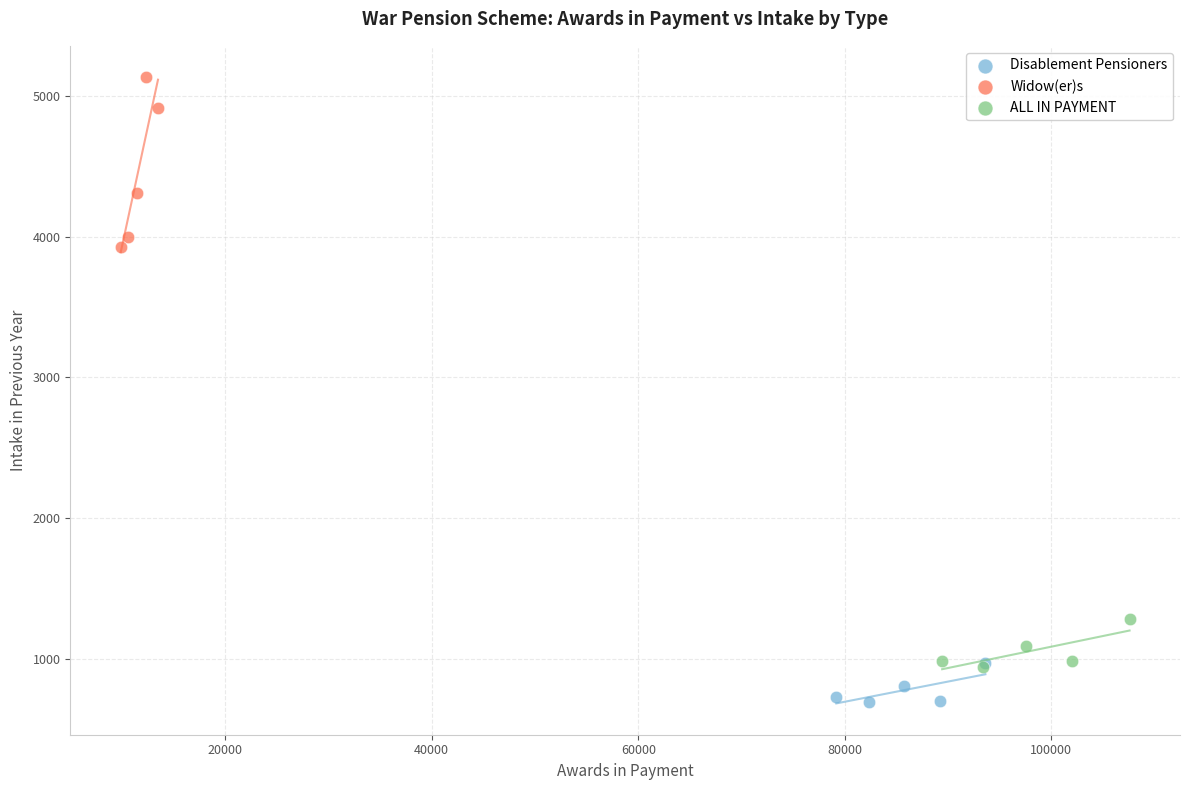

Which series reaches the minimum Y coordinate?

Disablement Pensioners